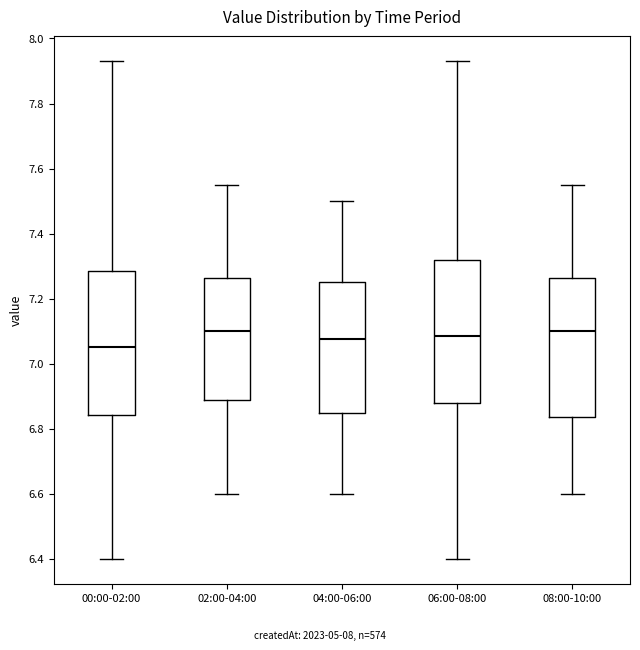

Reading left to right, transcribe this box plot: for each box, give where its median line is, the range the box spans, and where its two whiskers end, as read against the y-axis. The values are not printed on the chart, so give them approximately, as read against the axis.

00:00-02:00: median 7.06, box 6.84 to 7.28, whiskers 6.40 to 7.94
02:00-04:00: median 7.10, box 6.88 to 7.26, whiskers 6.60 to 7.56
04:00-06:00: median 7.08, box 6.86 to 7.26, whiskers 6.60 to 7.50
06:00-08:00: median 7.08, box 6.88 to 7.32, whiskers 6.40 to 7.94
08:00-10:00: median 7.10, box 6.84 to 7.26, whiskers 6.60 to 7.56